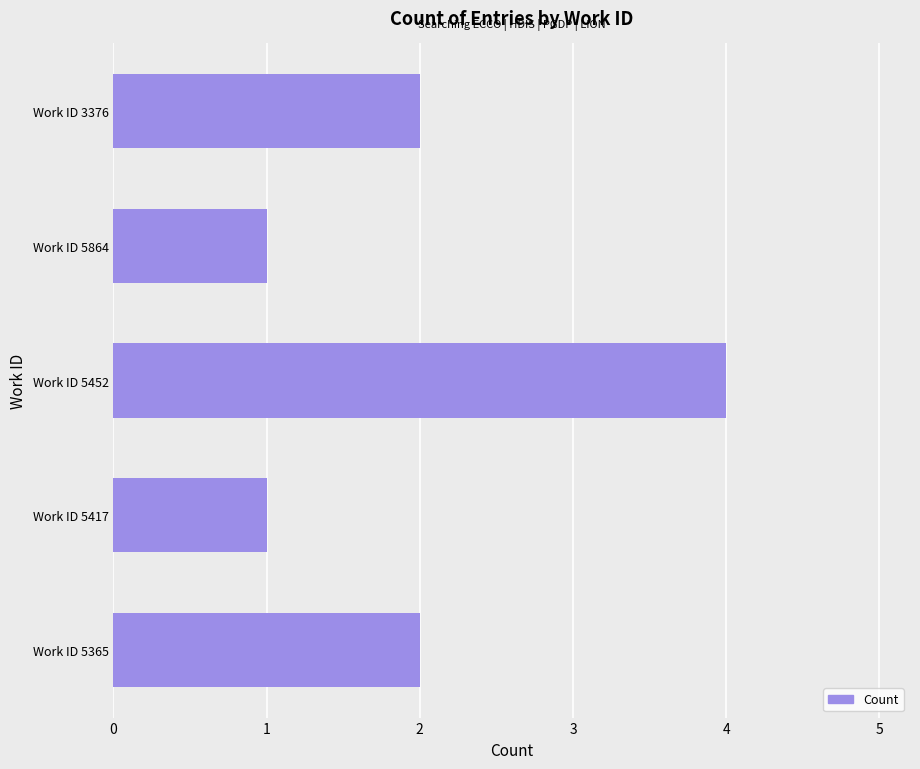

What is the difference between the maximum and minimum values?

3